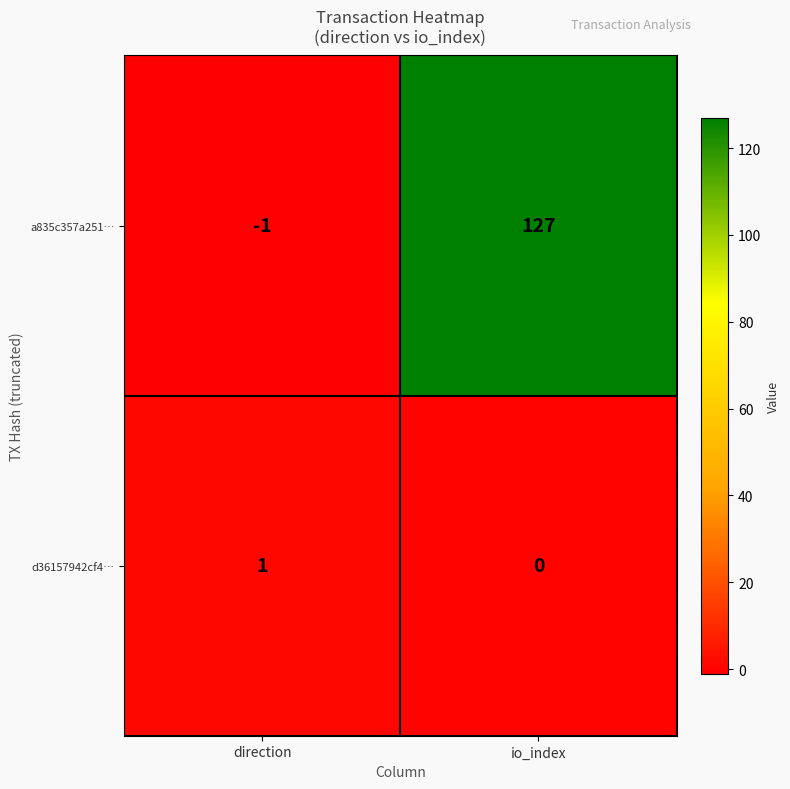

What is the smallest value displayed?

-1